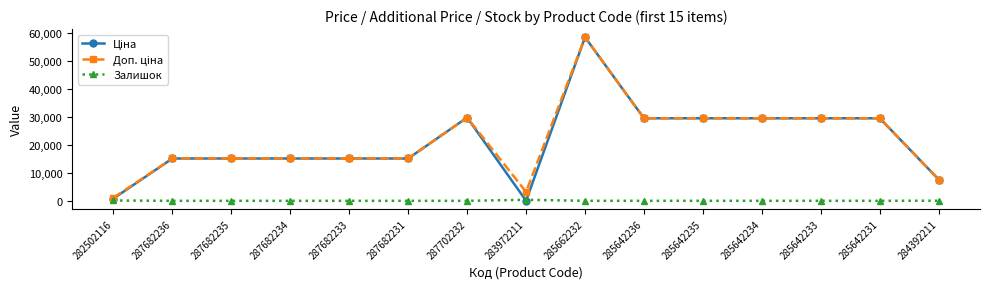

What is the greatest value displayed?

58426.5